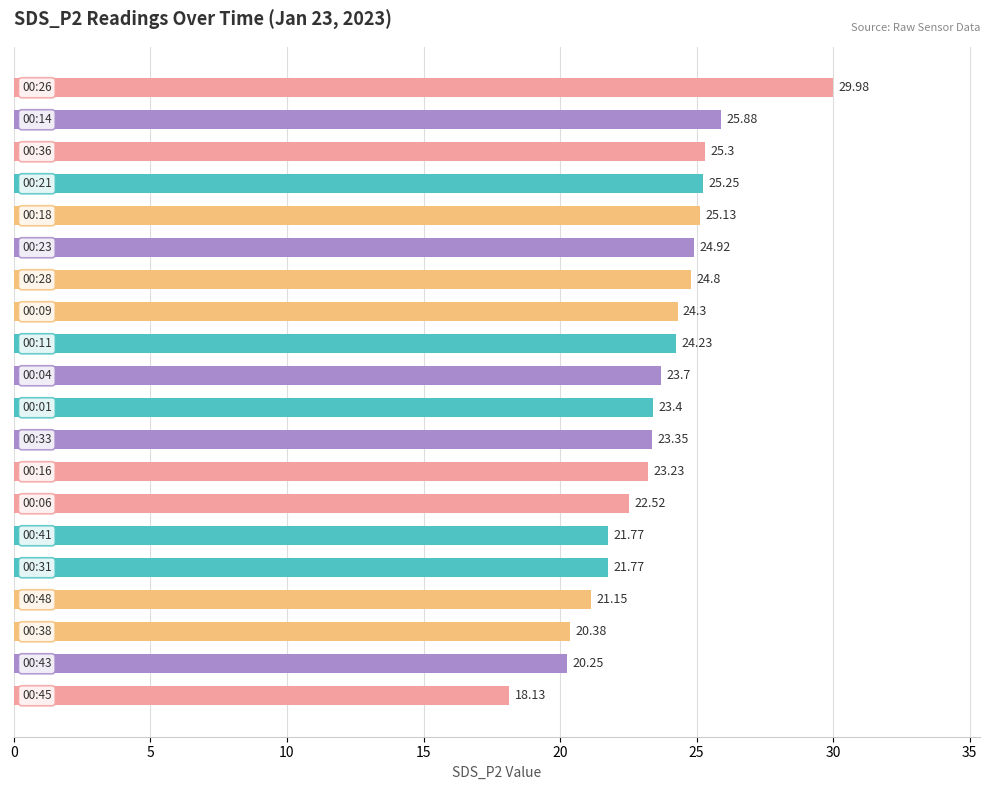

What is the average value?

23.5